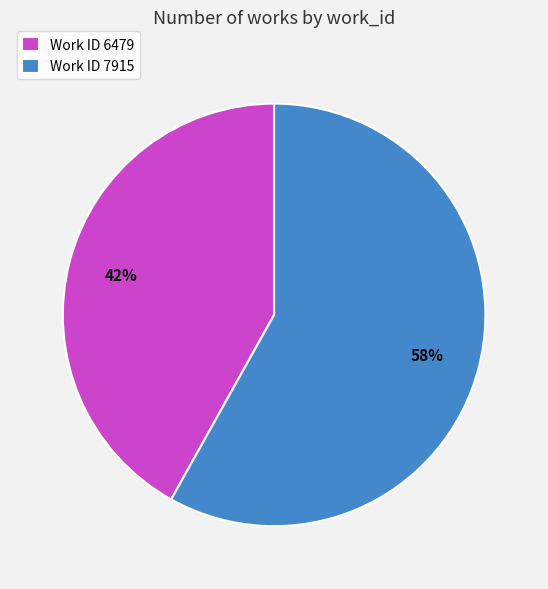

Which slice is the largest?

Work ID 7915